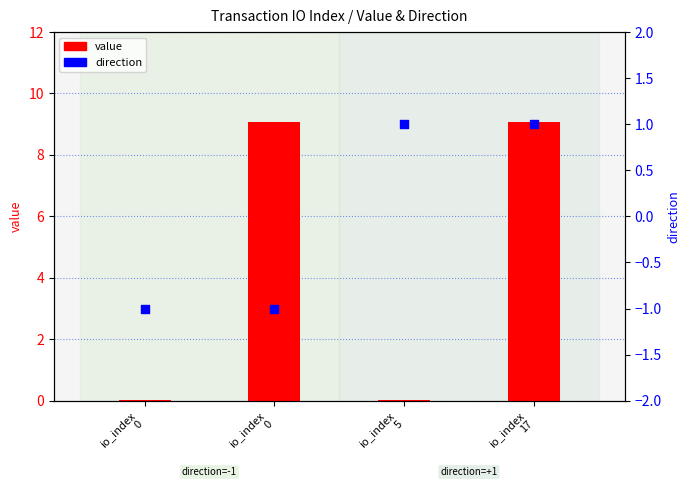

What is the total value across all series at io_index
5?

1.0